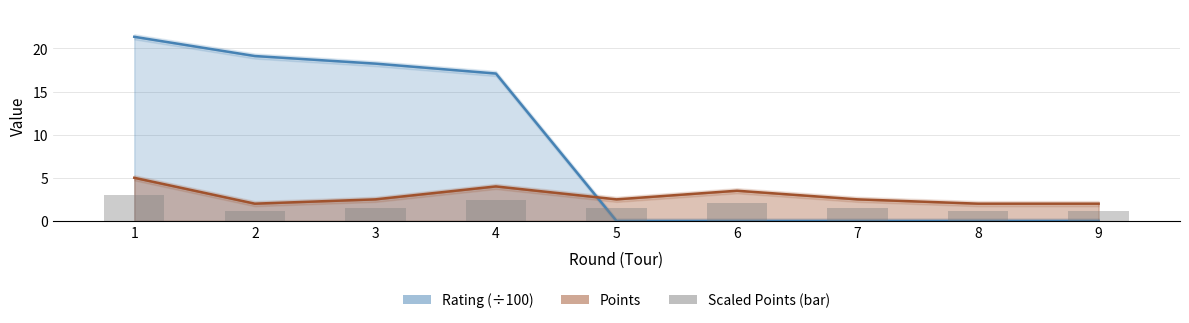

What is the value of the Points bar at the 2nd from the left?

2.0